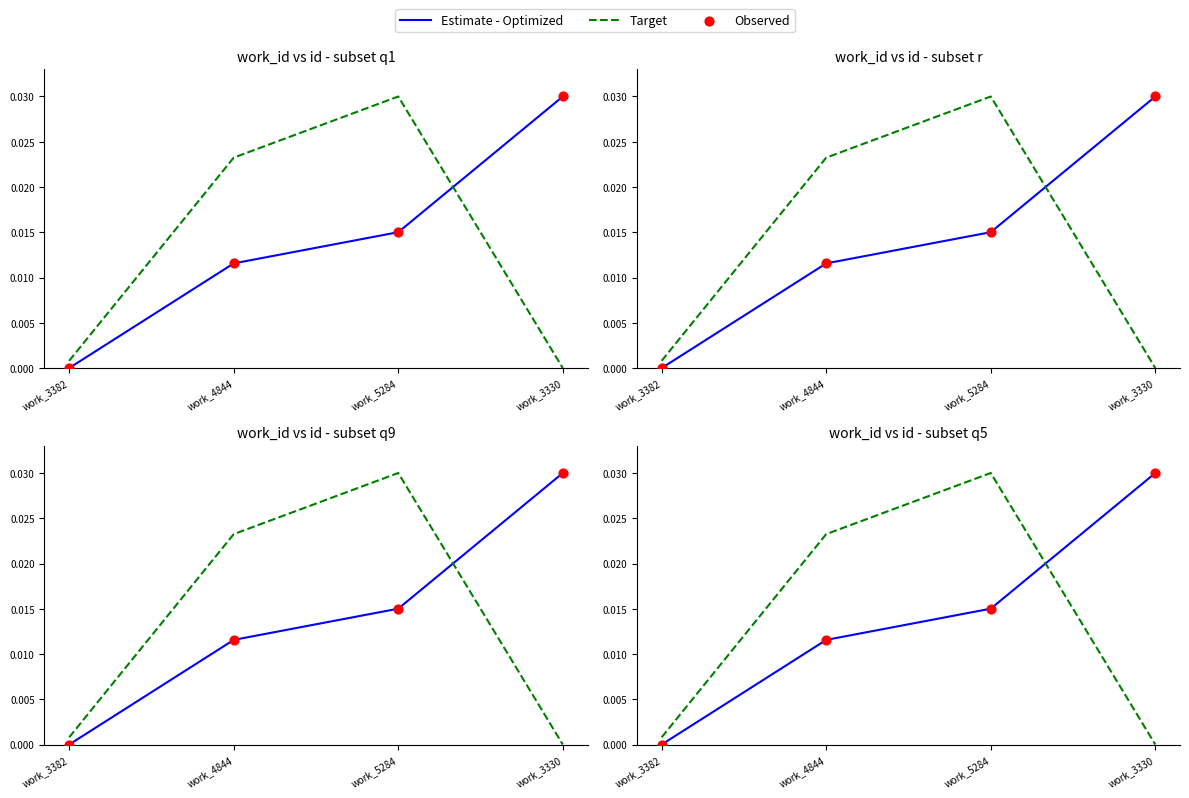

What are all the series names shown in the legend?

Estimate - Optimized, Target, Observed